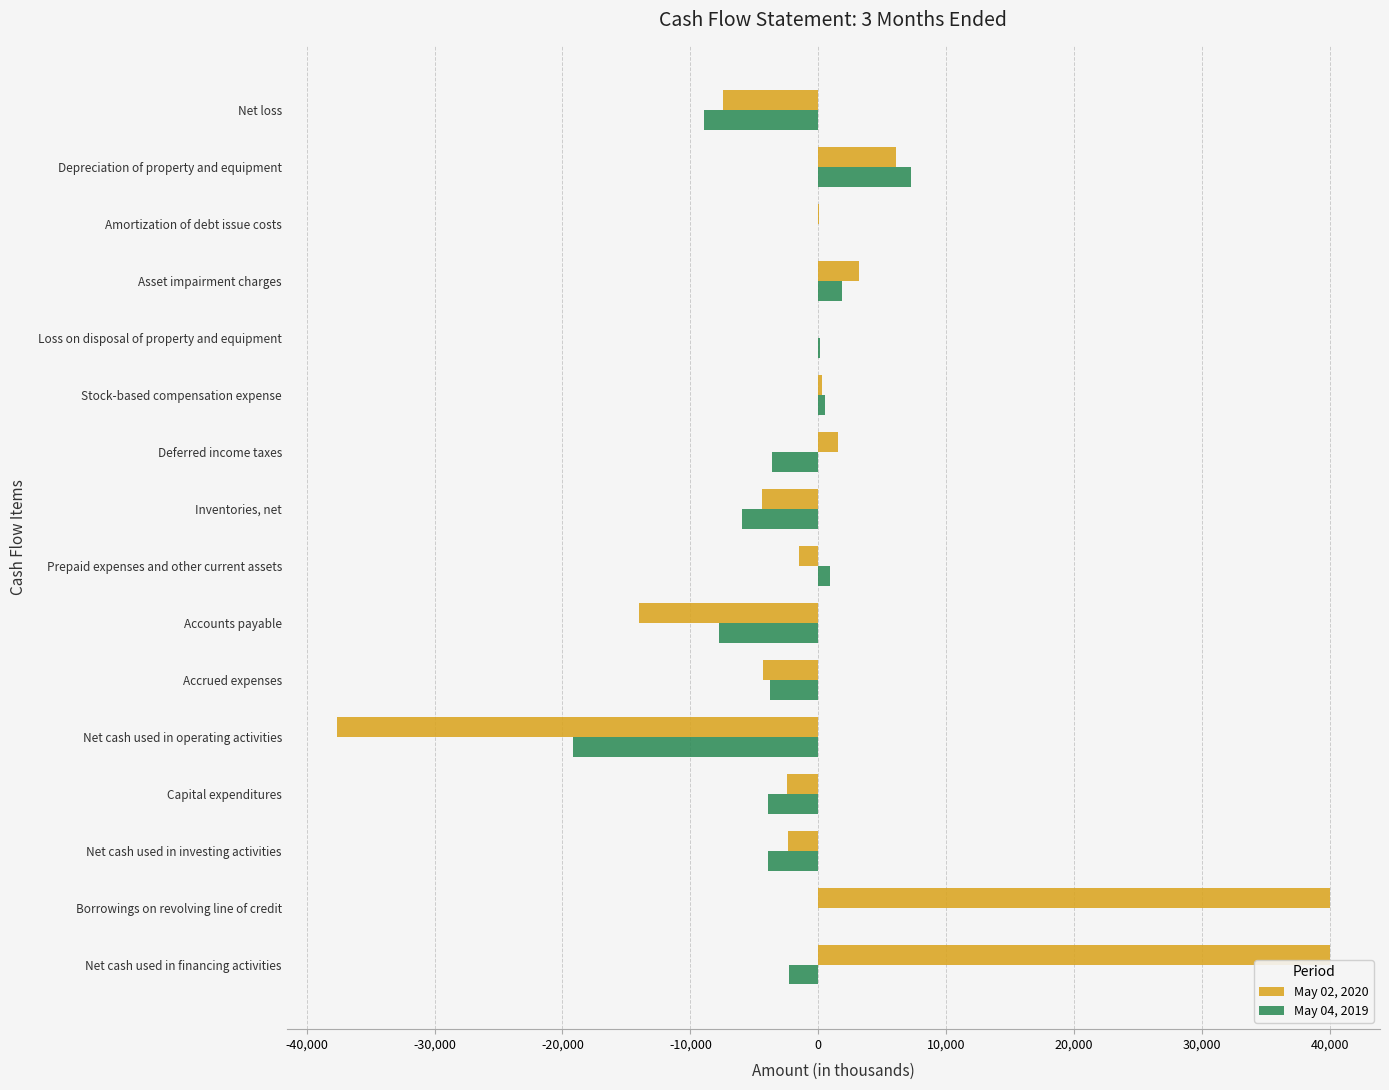

What is the total value across all series at Accrued expenses?

-8125